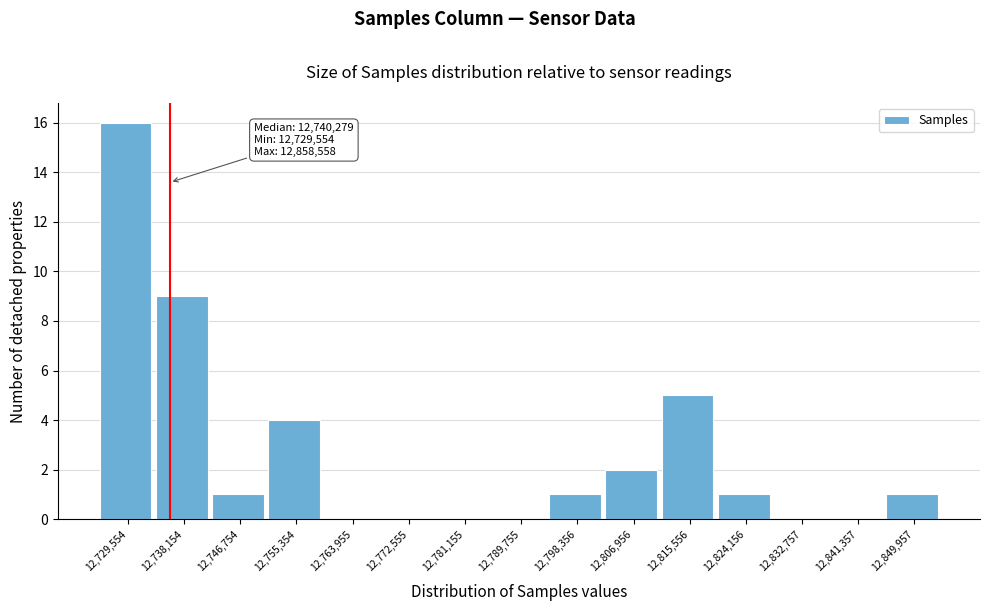

Reading left to right, list all the values displayed in this chart.

12,729,554=16	12,738,154=9	12,746,754=1	12,755,354=4	12,763,955=0	12,772,555=0	12,781,155=0	12,789,755=0	12,798,356=1	12,806,956=2	12,815,556=5	12,824,156=1	12,832,757=0	12,841,357=0	12,849,957=1